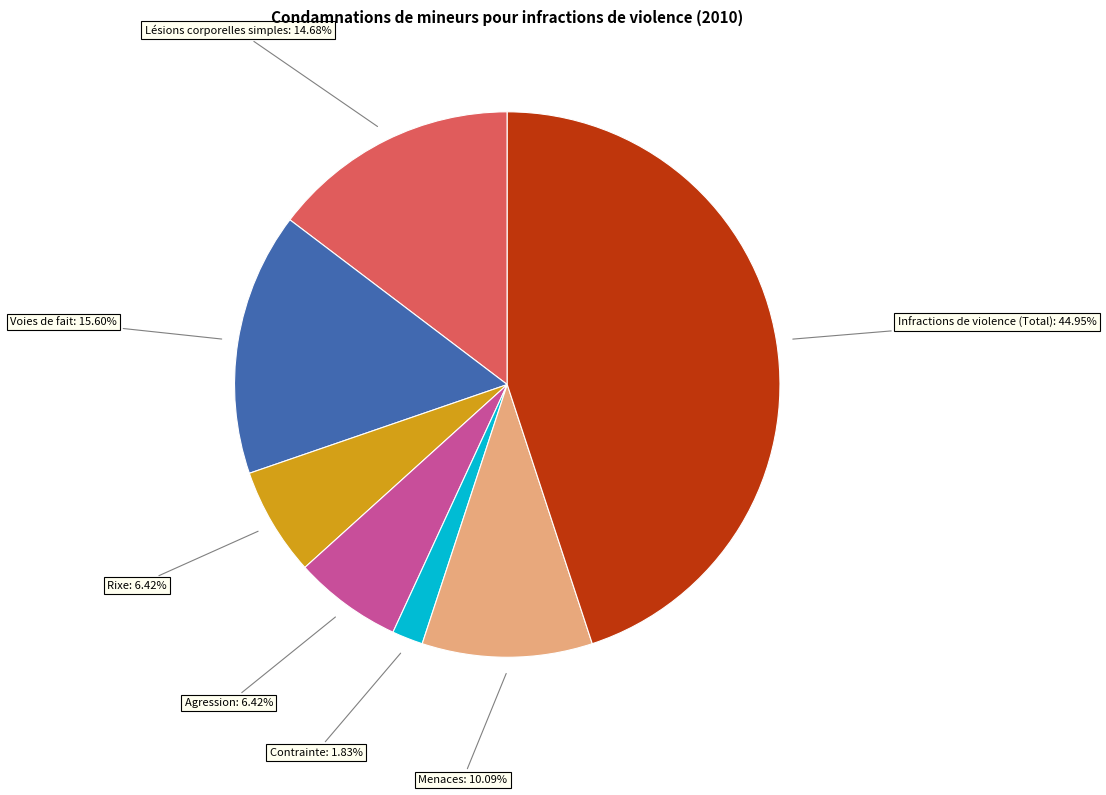

Is there any slice that represents more than half of the pie?

No